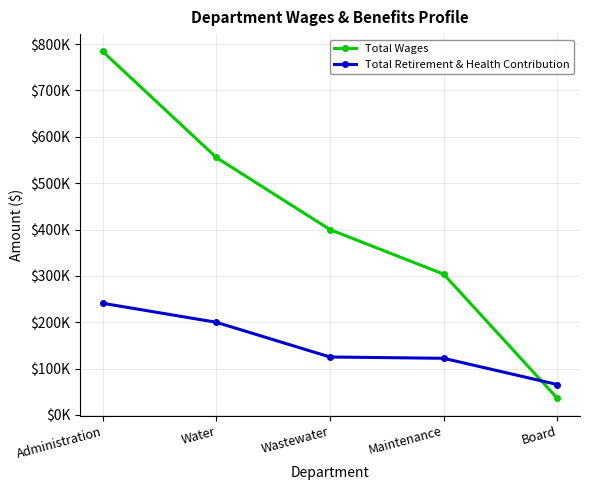

Which series ends up on top after the final intersection of Total Retirement & Health Contribution and Total Wages?

Total Retirement & Health Contribution